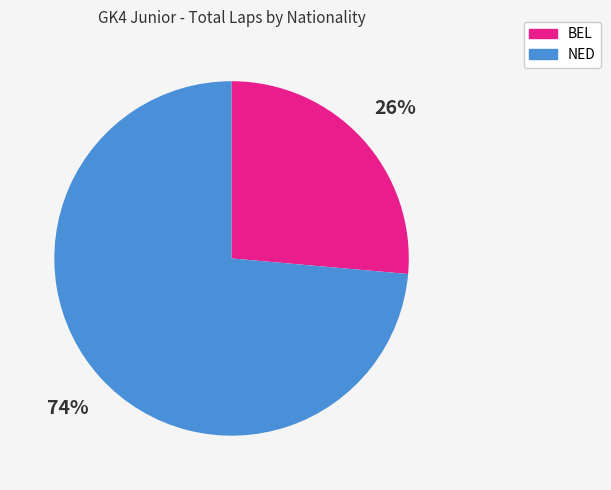

Which slice is the largest?

NED